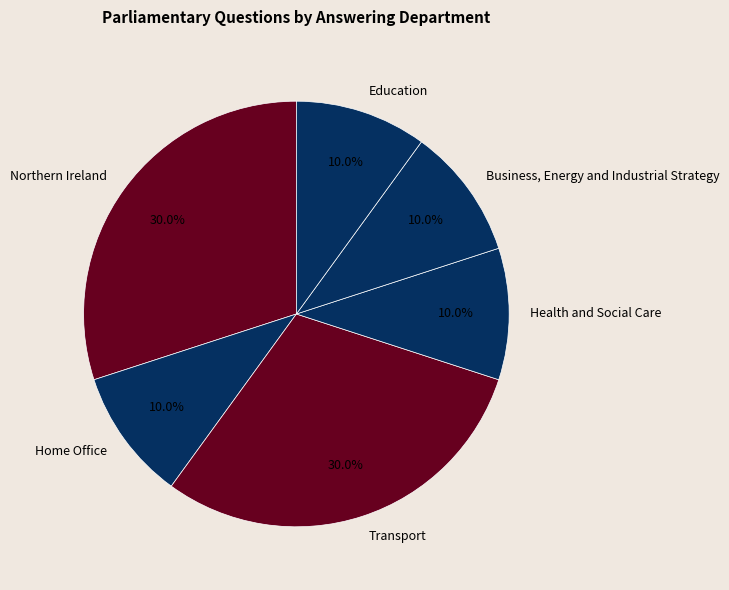

What is the ratio of the value at Business, Energy and Industrial Strategy to the value at Education?

1.0